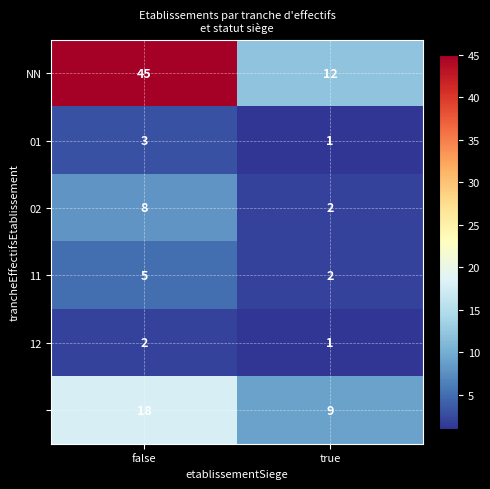

At which category does the chart reach its minimum across all series?

true